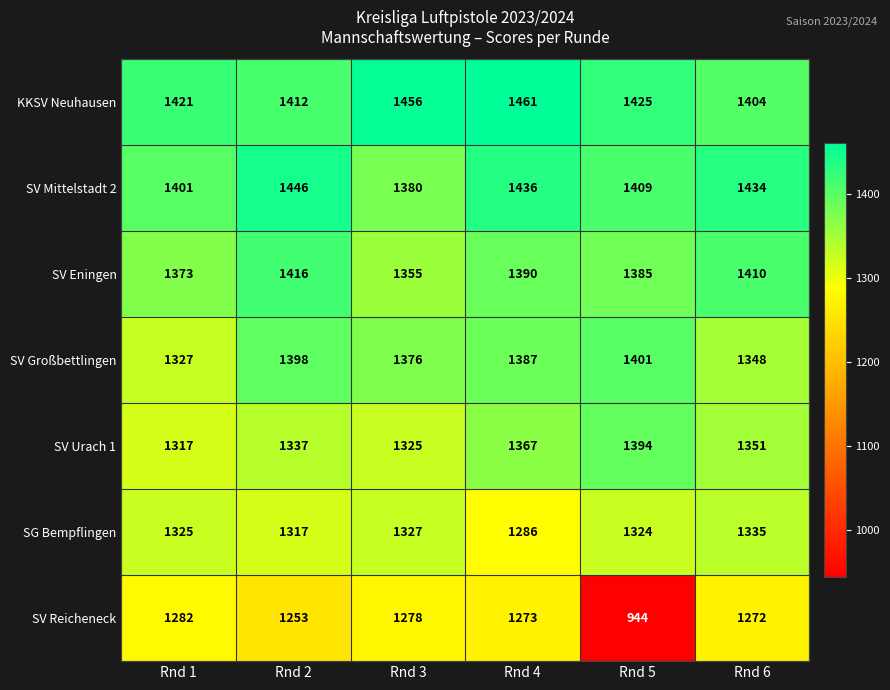

What is the spread (max minus min) of values at Rnd 2?

193